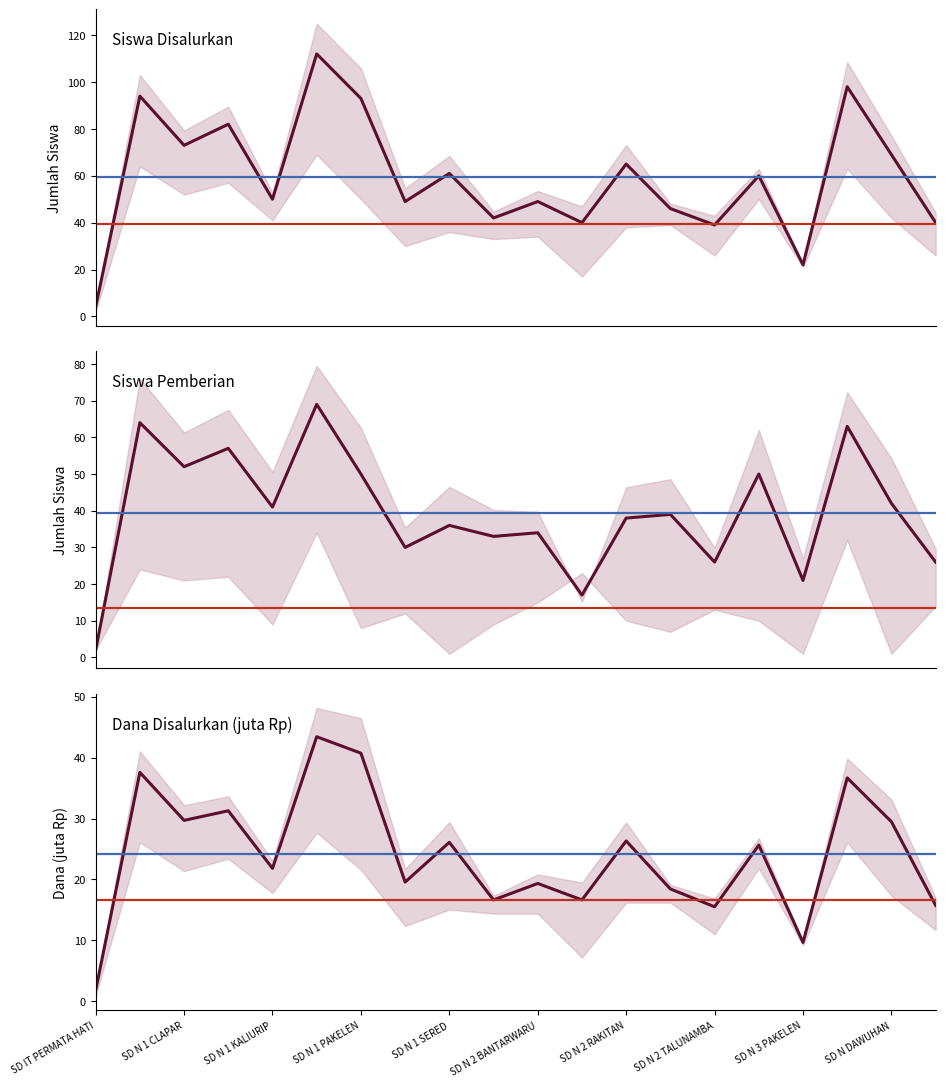

What are all the series names shown in the legend?

Disalurkan_Siswa, Pemberian_Siswa, Disalurkan_Dana